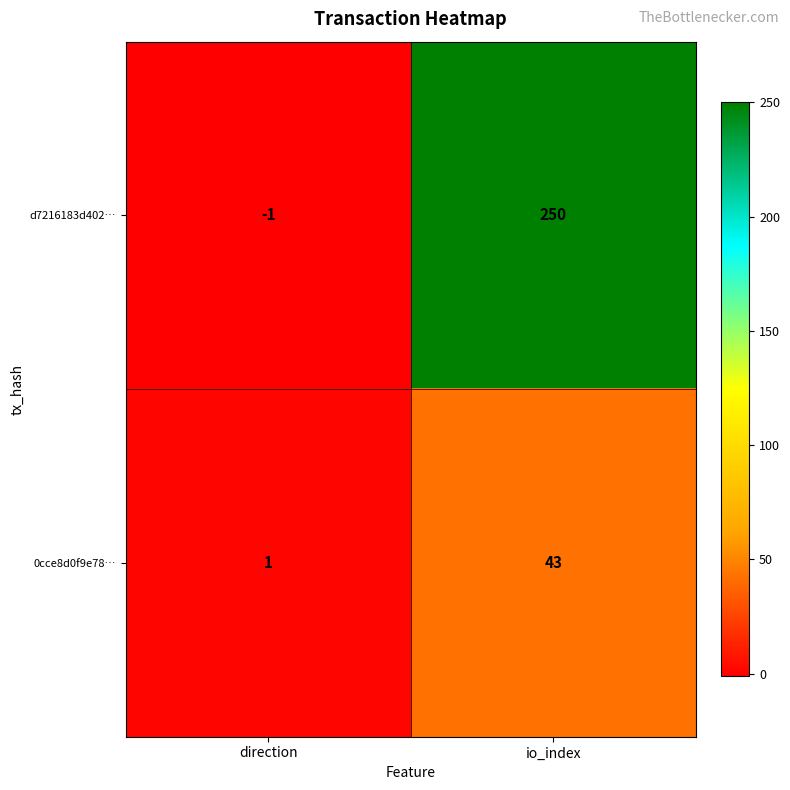

Between direction and io_index, which series saw the biggest shift?

d7216183d402…